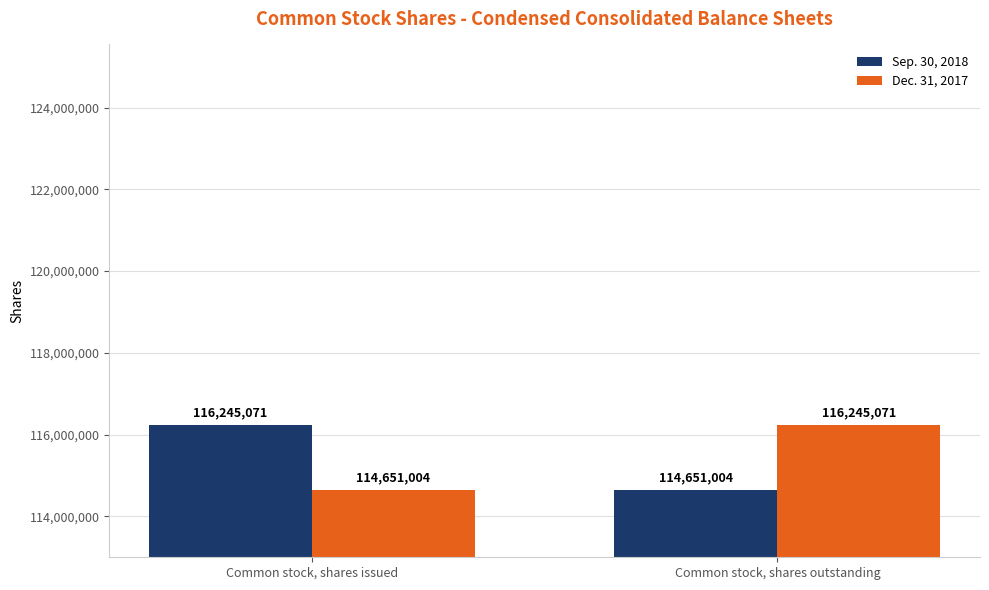

Count the number of data series in this chart.

2